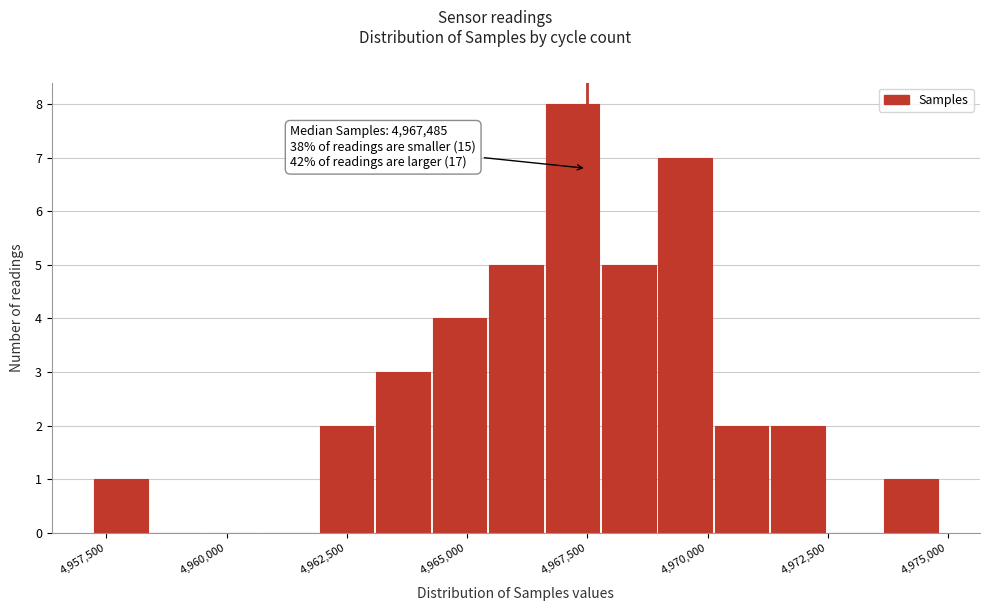

Around what value on the x-axis is the tallest bar? Give the approximate position of its centre, as read against the axis.

4967000